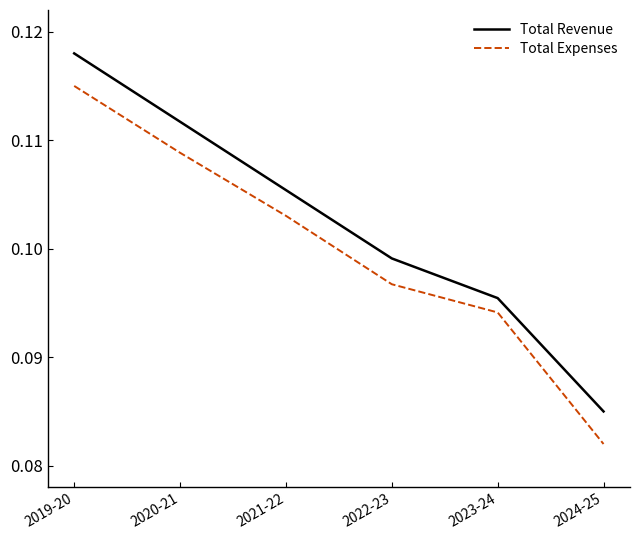

At how many categories does at least one series exceed 0?

6